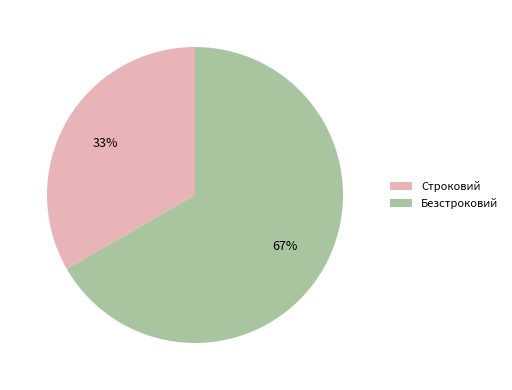

Which slice is the smallest?

Строковий